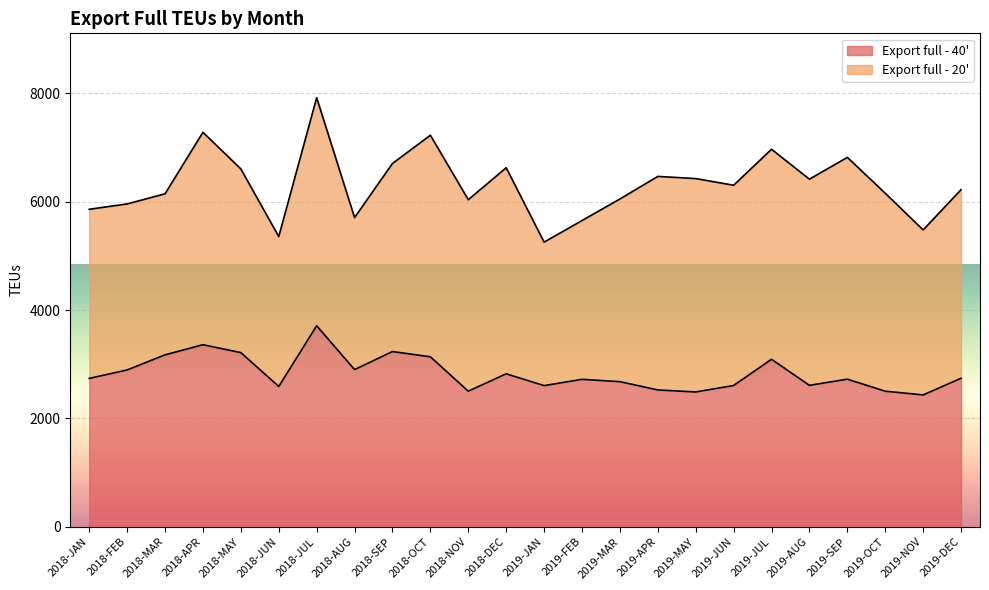

Which label corresponds to the largest value in the chart?

2018-JUL